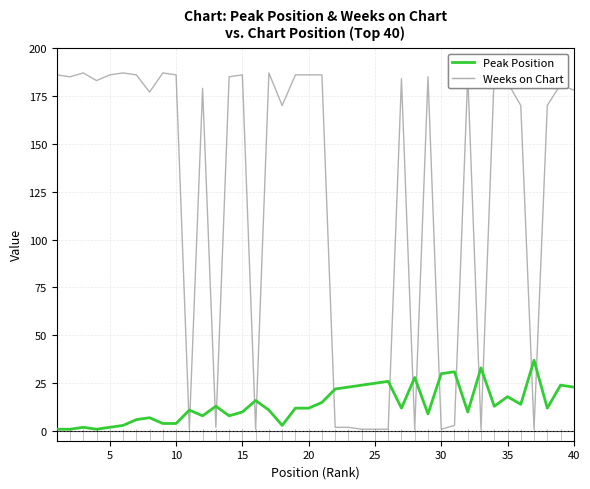

Which series has the widest spread of values?

Weeks on Chart